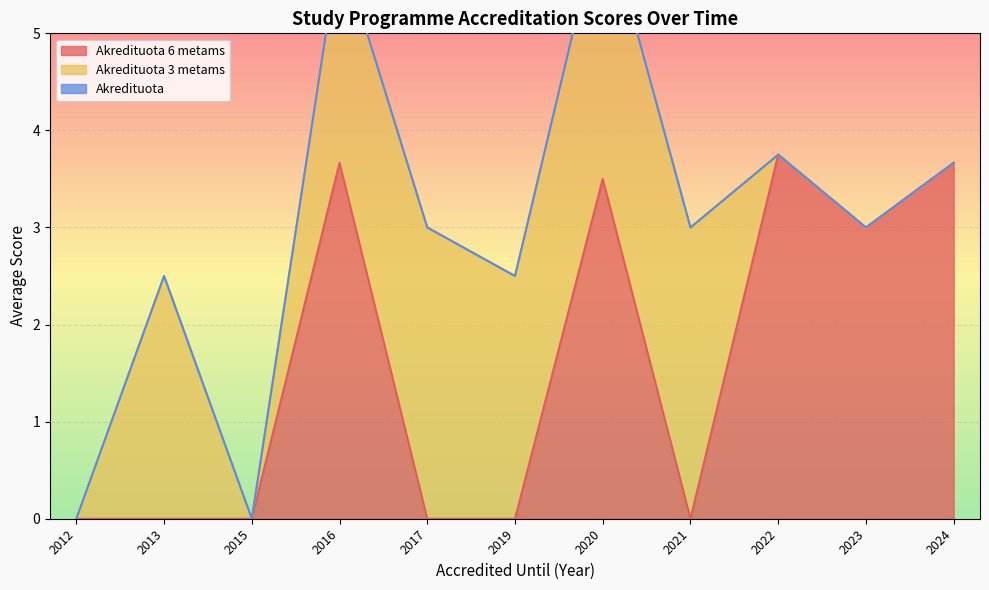

How many lines are shown in the chart?

3